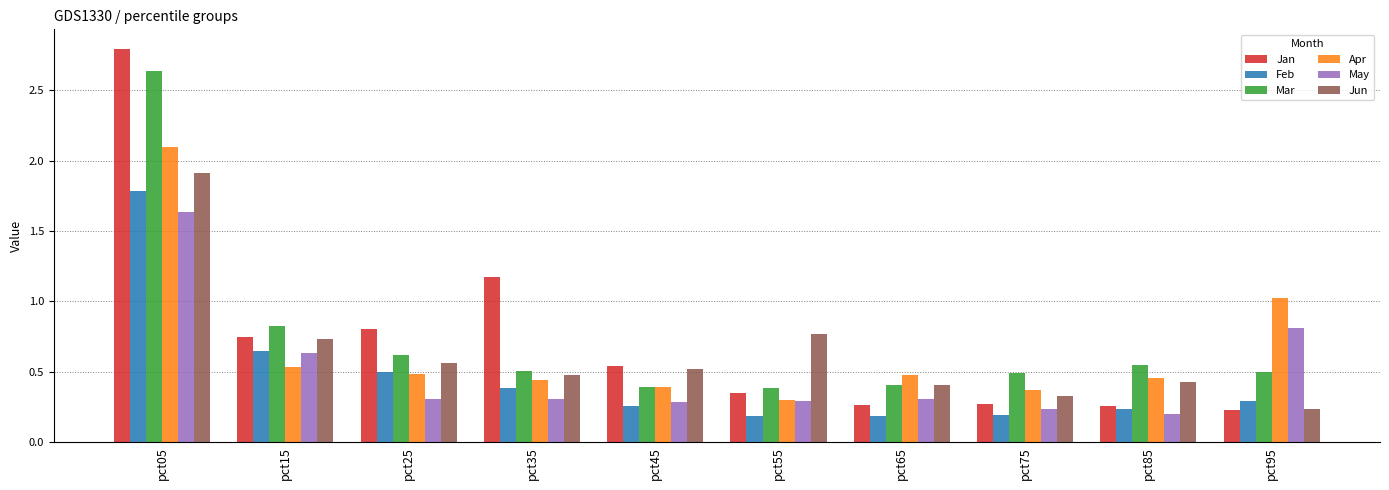

What is the difference between the Mar values at pct65 and pct95?

0.1